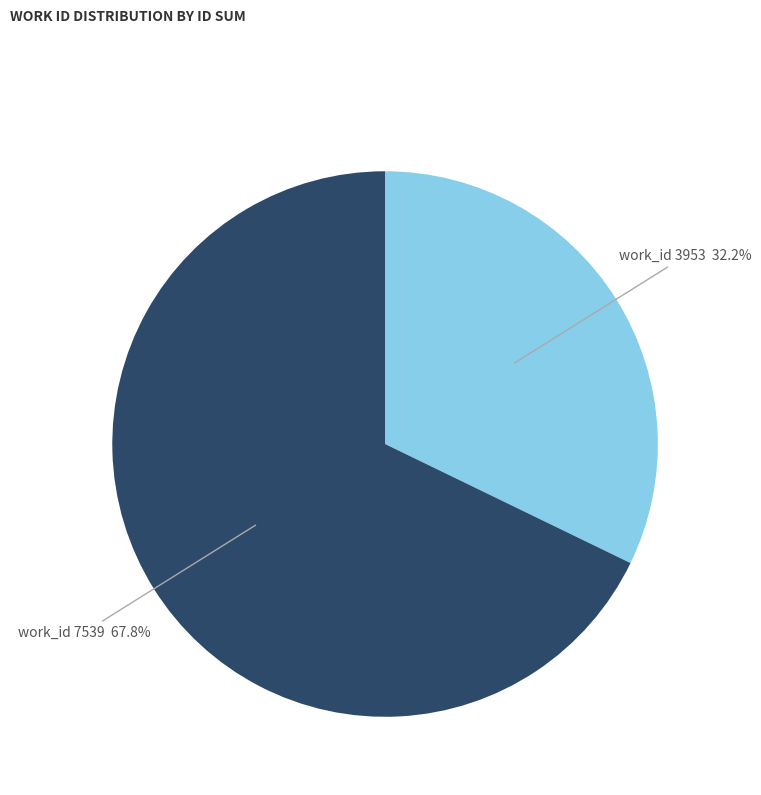

Is there any slice that represents more than half of the pie?

Yes